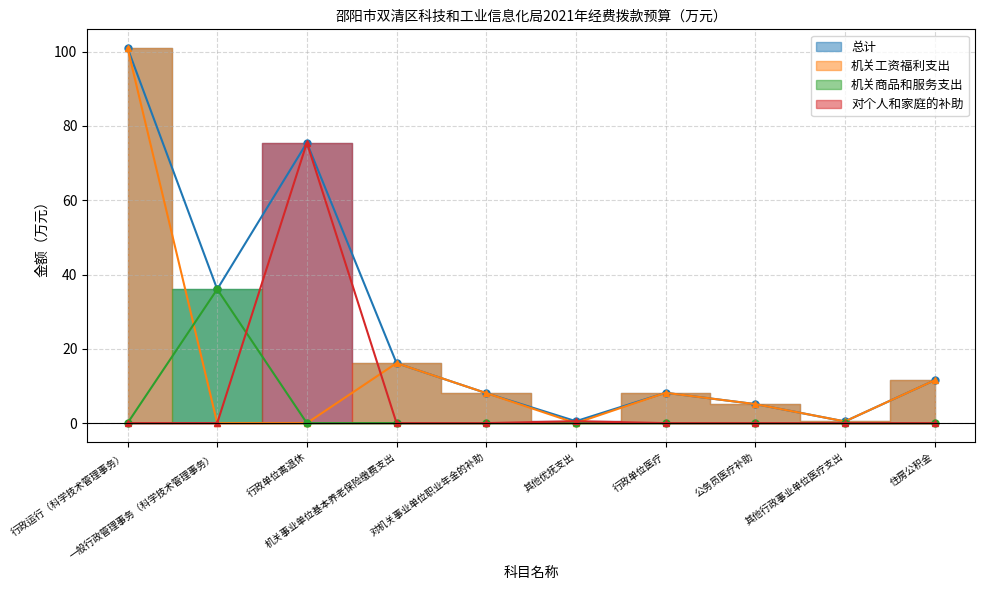

At which label does 机关工资福利支出 reach its minimum?

一般行政管理事务（科学技术管理事务）